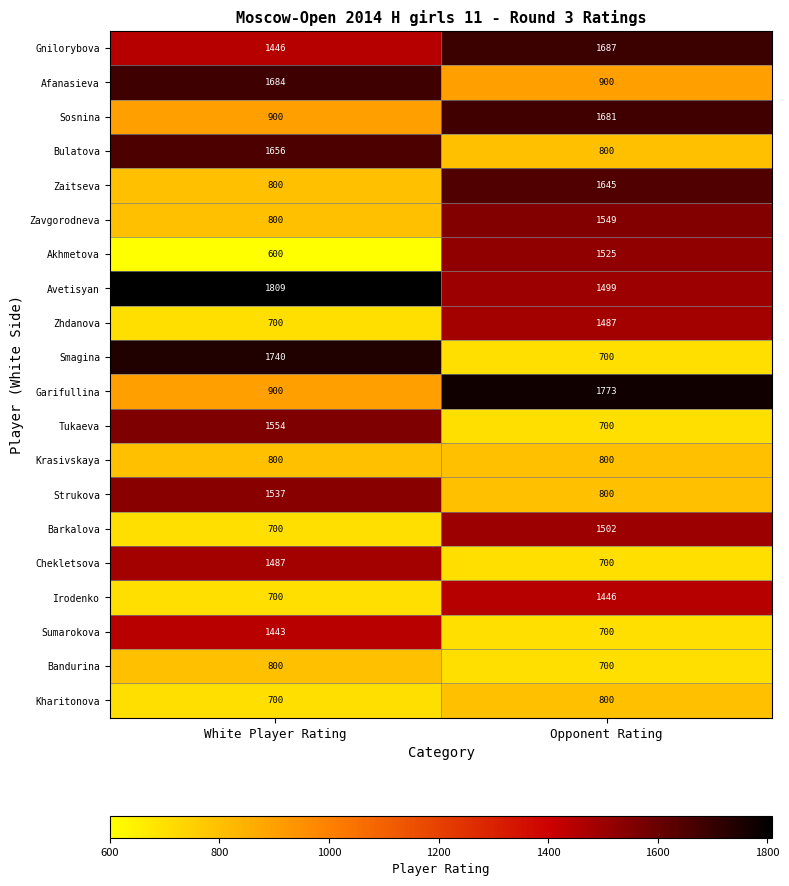

The Krasivskaya series shows 800 at White Player Rating. True or false?

True